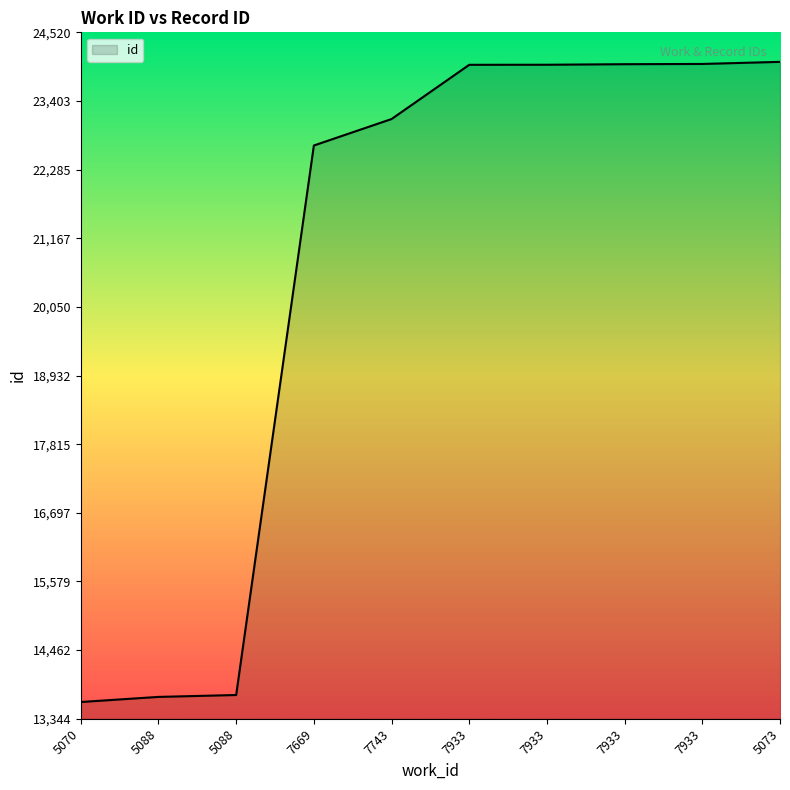

What is the change in value from 7669 to 7933?

+1315